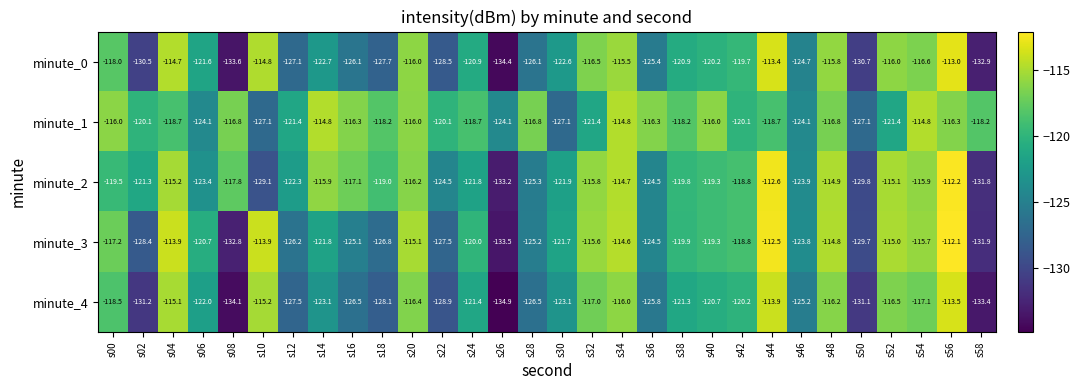

At which label is minute_2 closest to -122?

s30